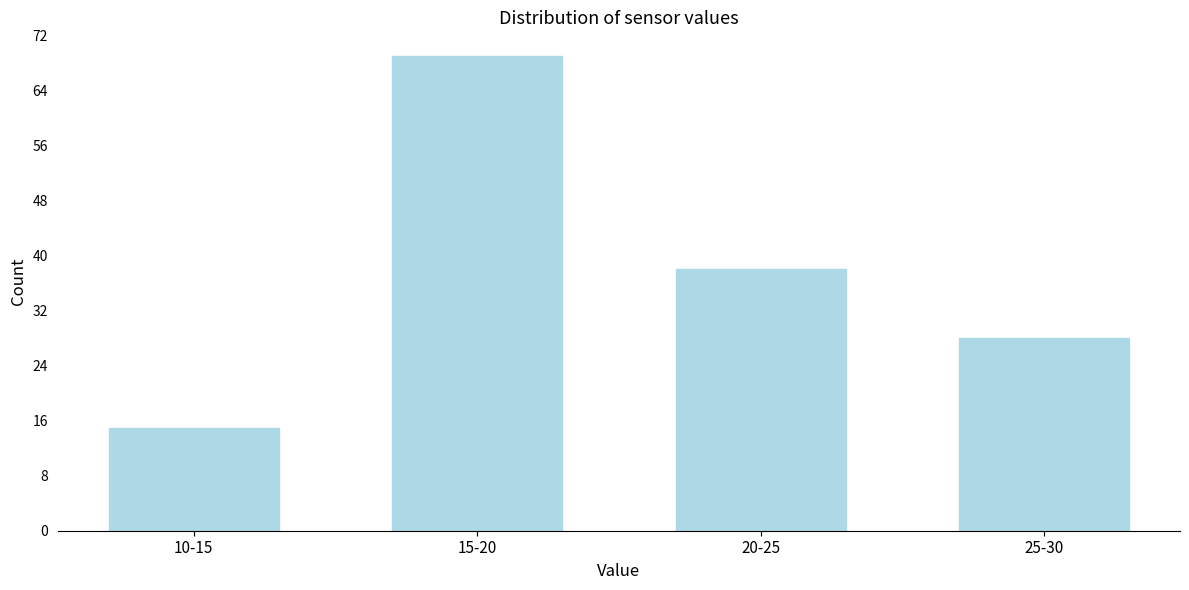

Reading left to right, transcribe all the data shown in this chart.

10-15=15	15-20=69	20-25=38	25-30=28